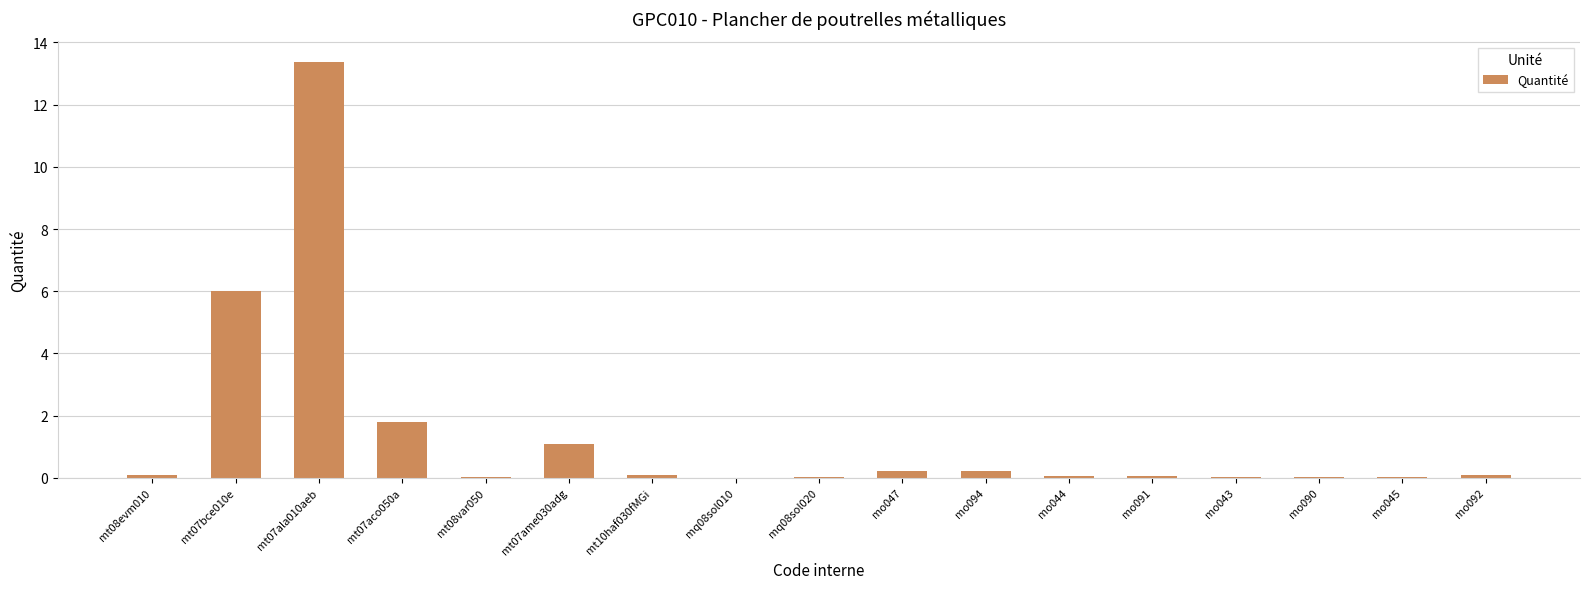

What is the sum of the values at mo094 and mq08sol020?

0.2